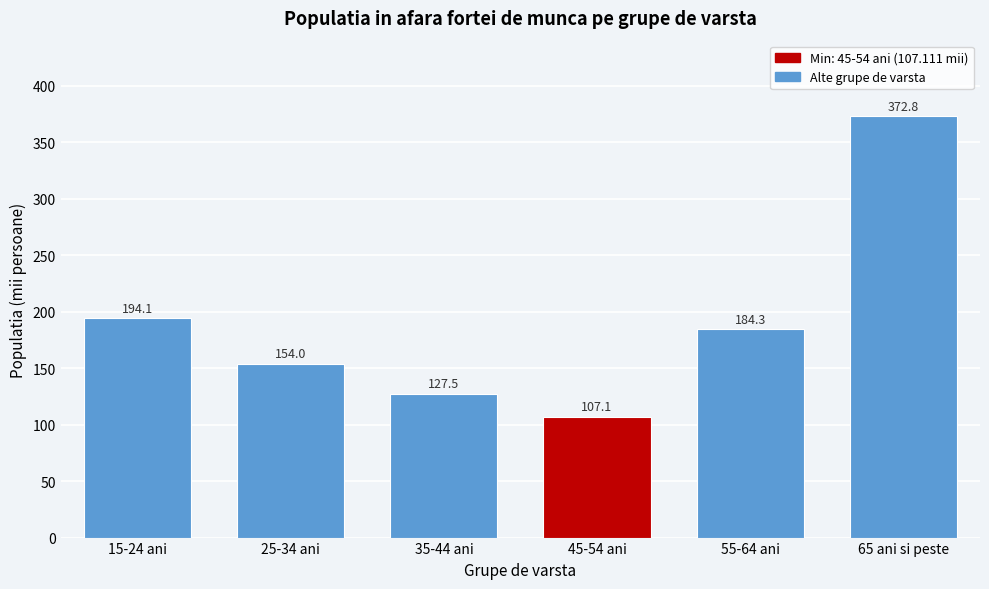

Reading right to left, transcribe all the data shown in this chart.

372.8	184.3	107.1	127.5	154.0	194.1